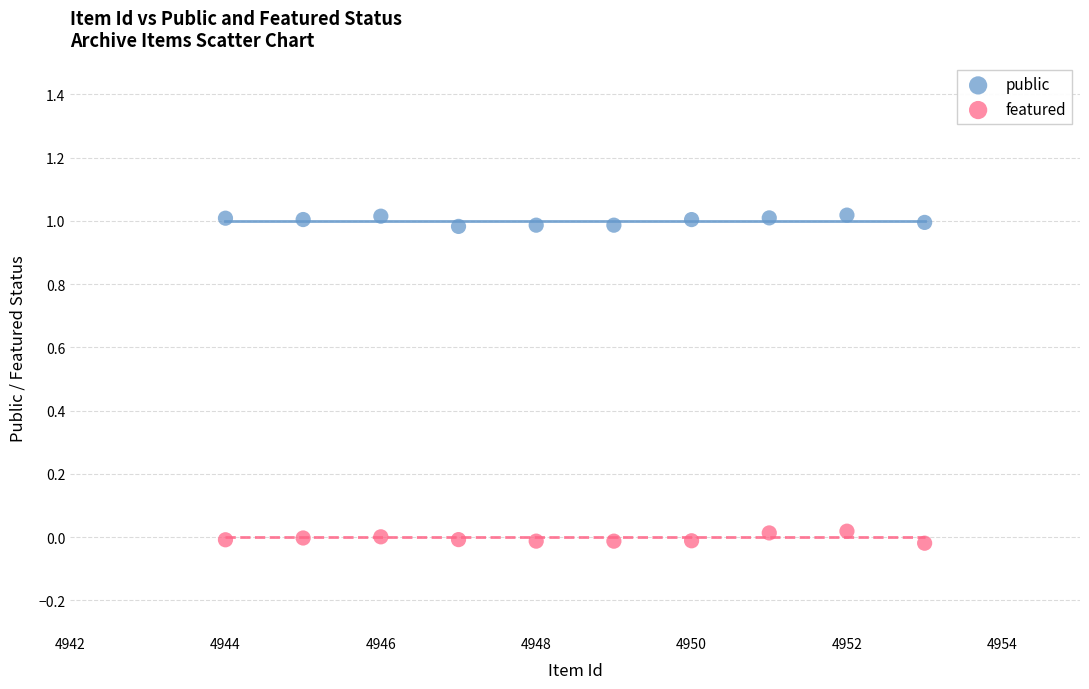

Which series reaches the minimum Y coordinate?

featured